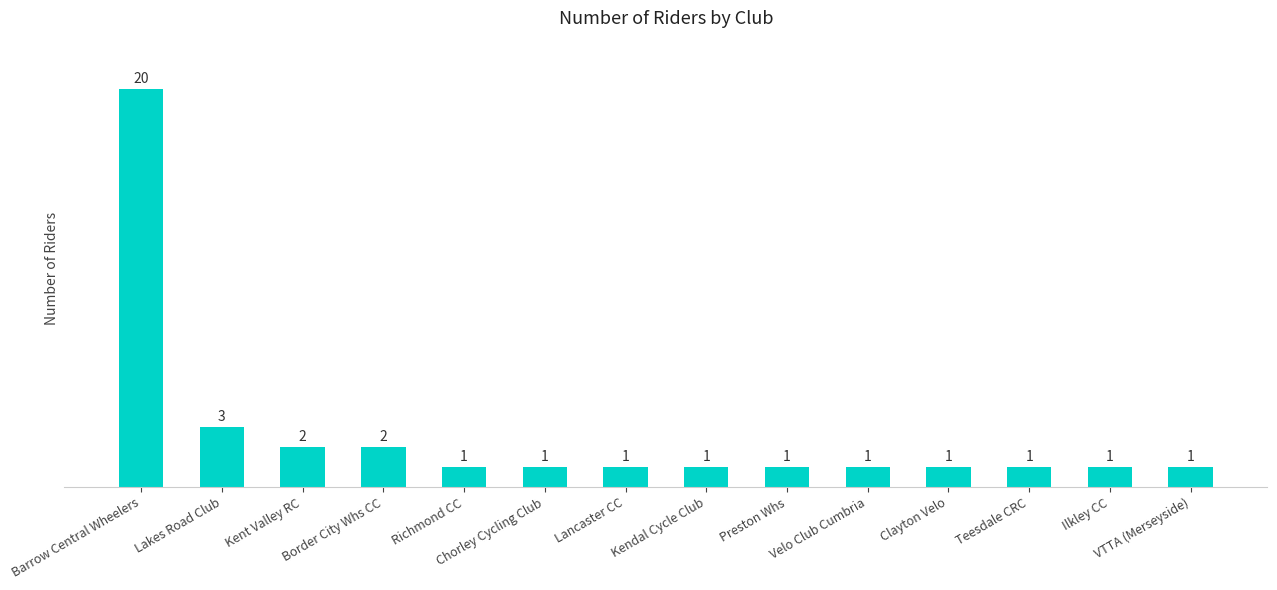

What is the value of the 11th bar from the left?

1